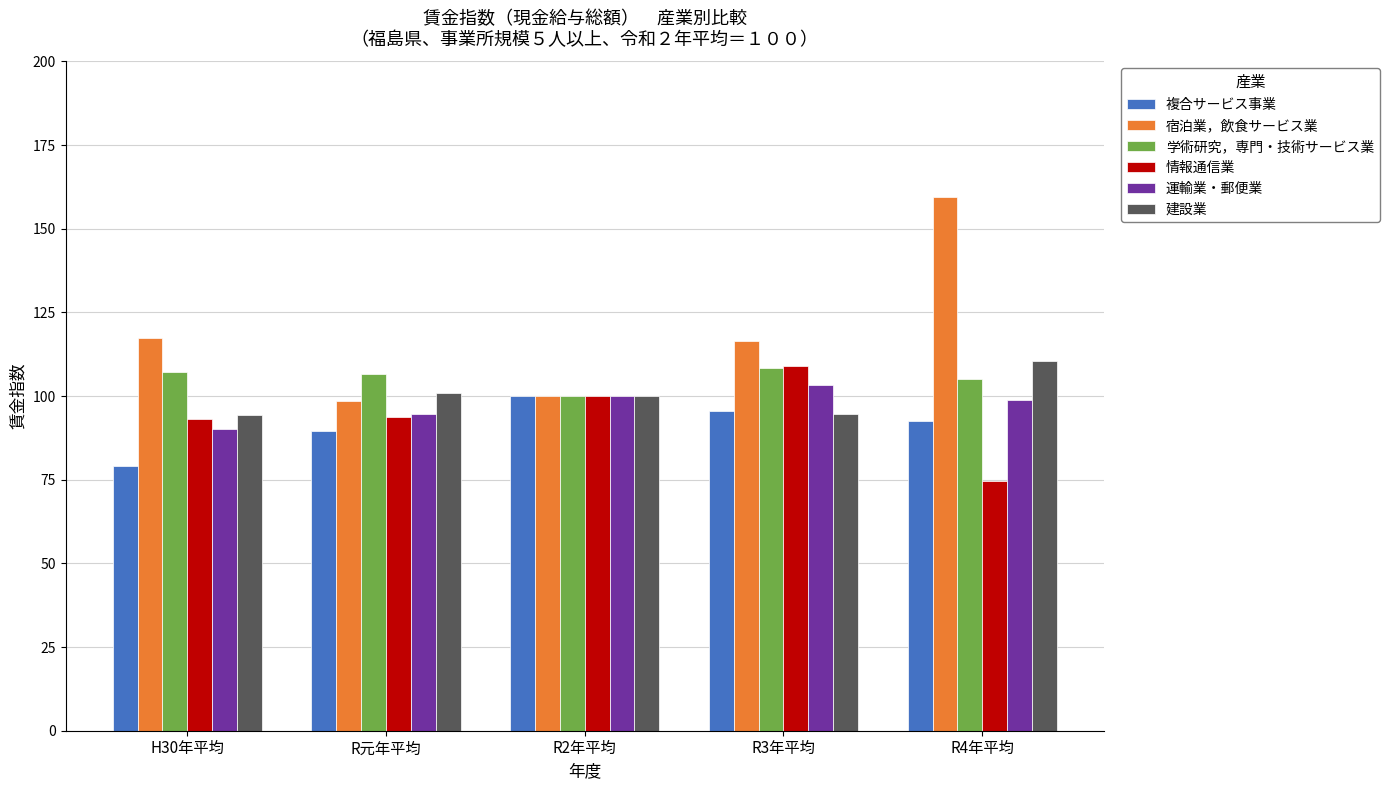

At which label does 学術研究，専門・技術サービス業 reach its minimum?

R2年平均